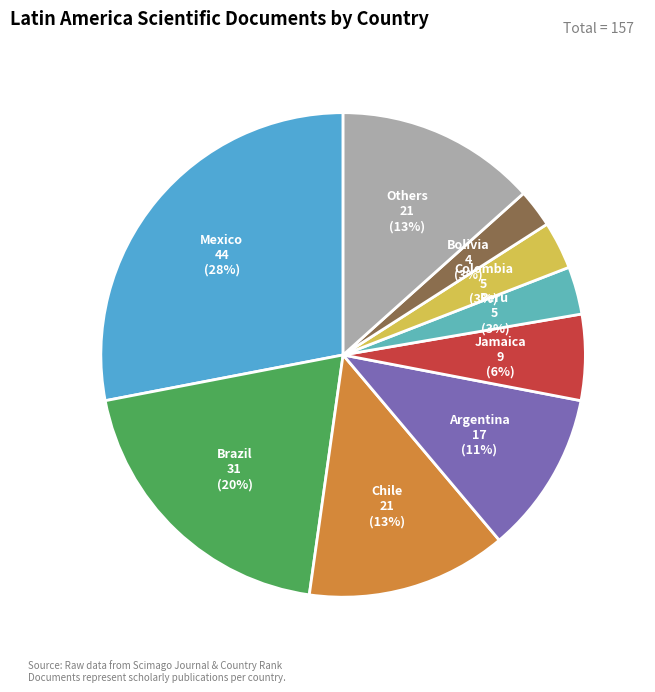

How many slices are in this pie chart?

9